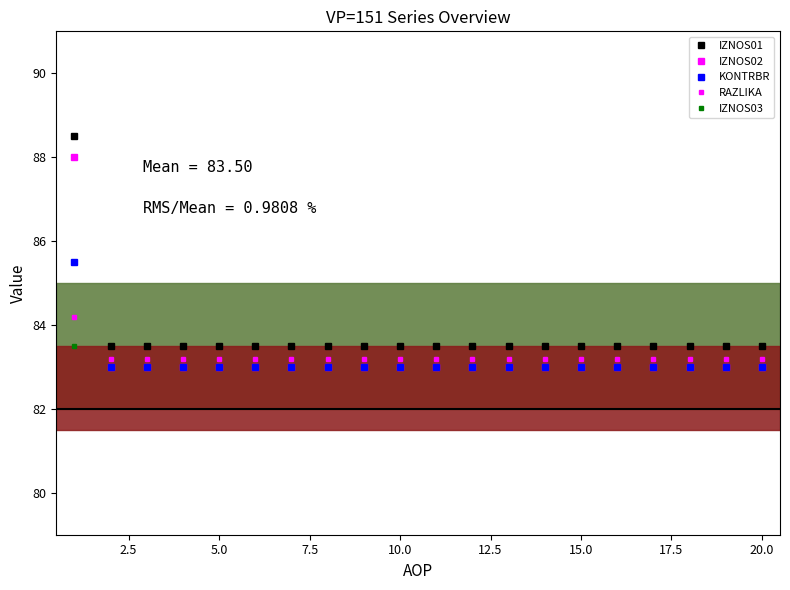

How many times do KONTRBR and IZNOS03 cross each other?

1